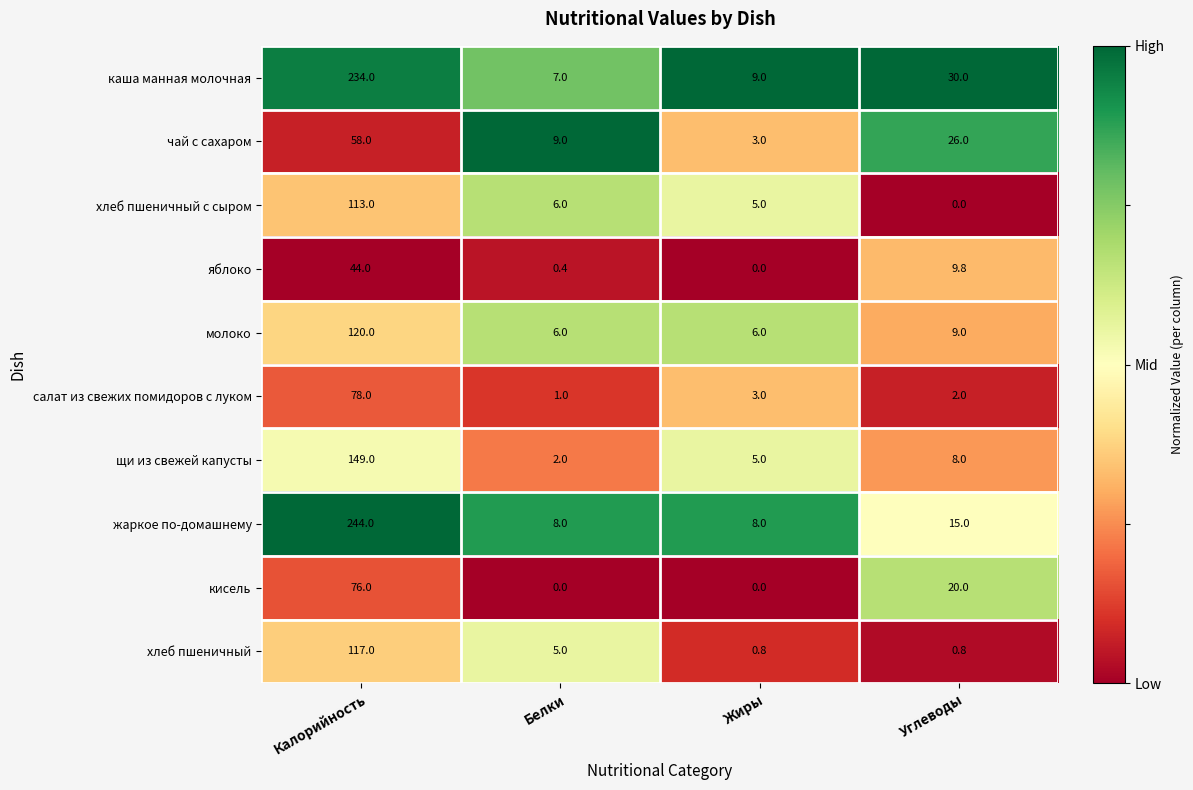

What is the average value of the яблоко series?

13.6